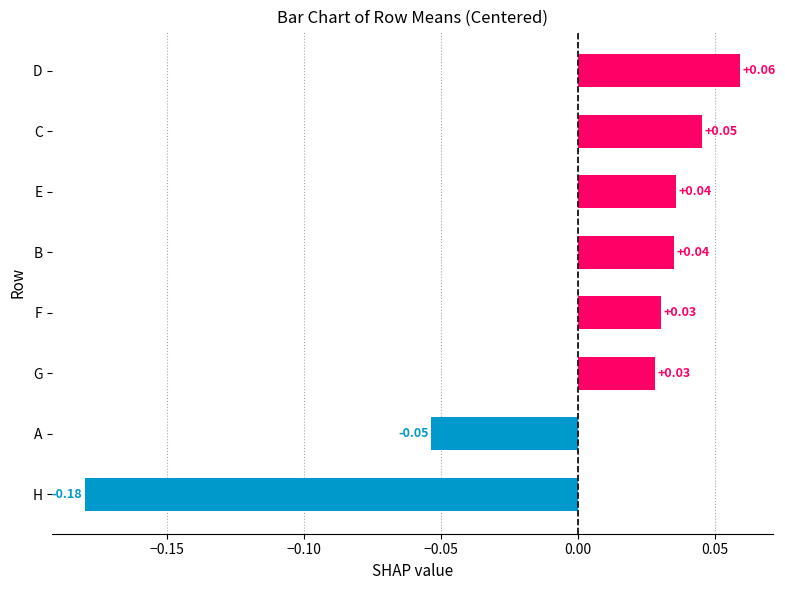

How many negative values are there?

2